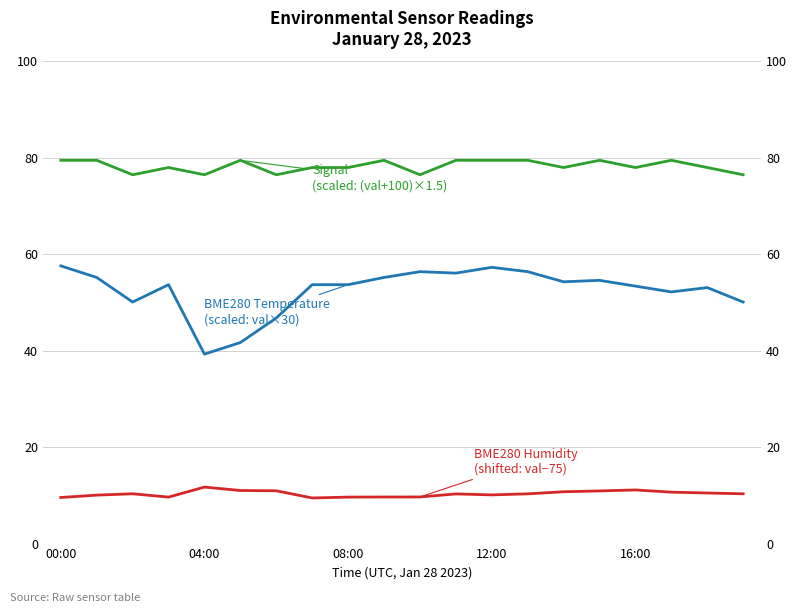

Which series has the widest spread of values?

BME280 Temperature
(scaled: val×30)